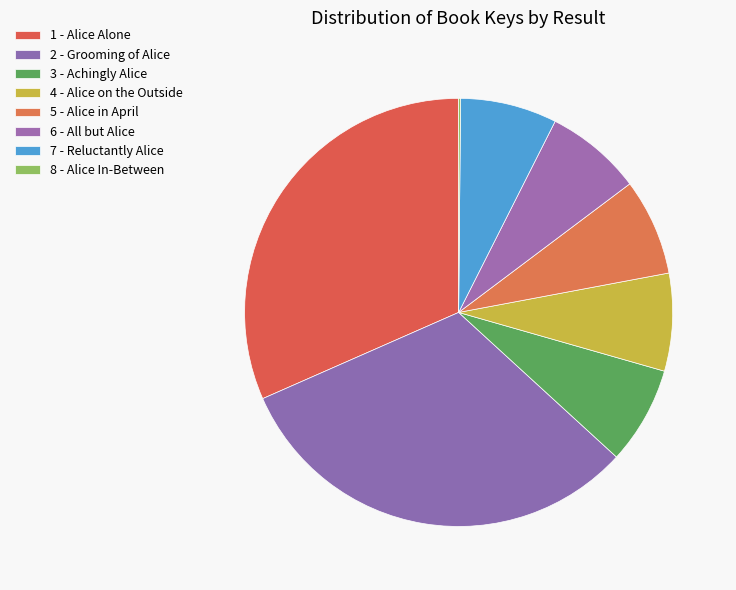

Which slice is the largest?

1 - Alice Alone